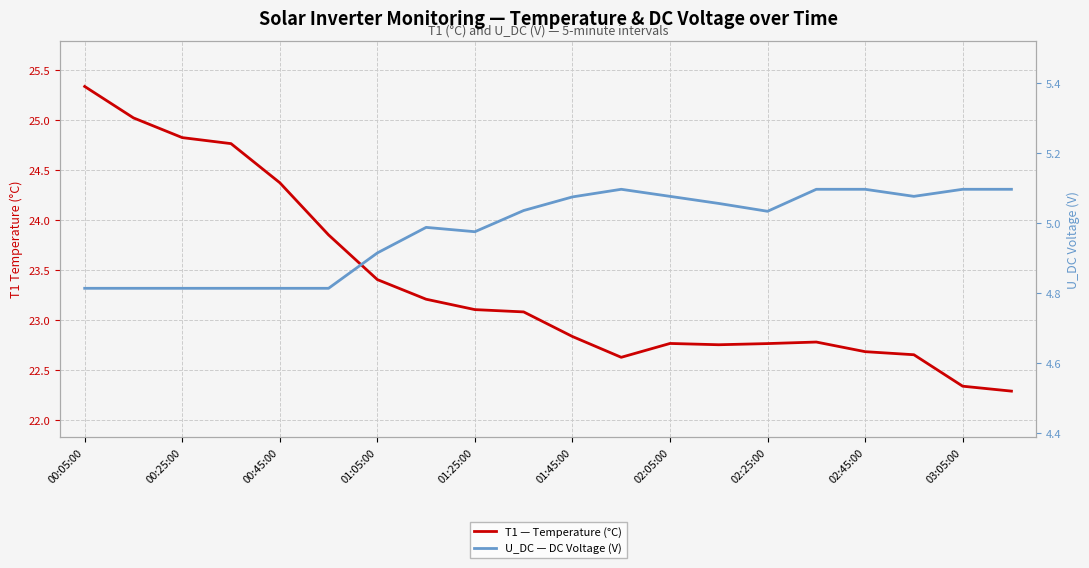

Which series has the largest total across all categories?

T1 — Temperature (°C)